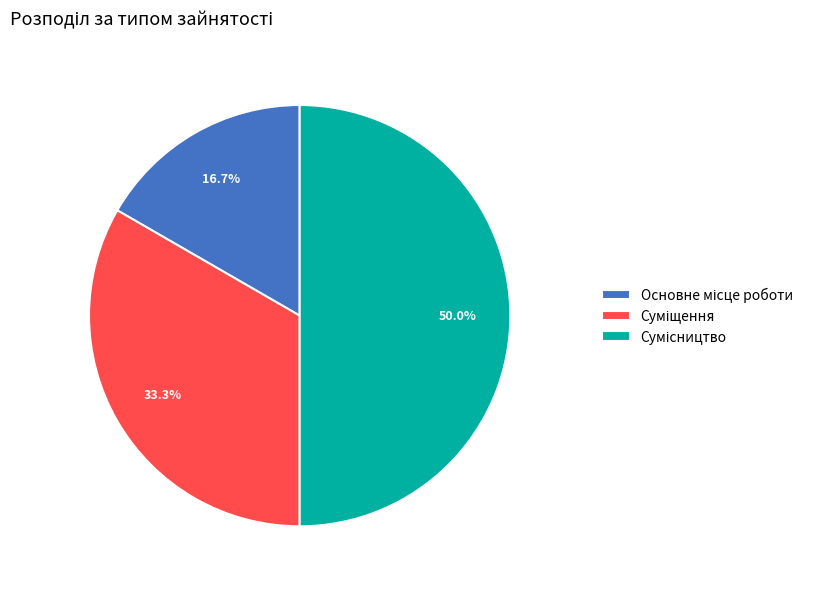

How many segments does this pie chart have?

3